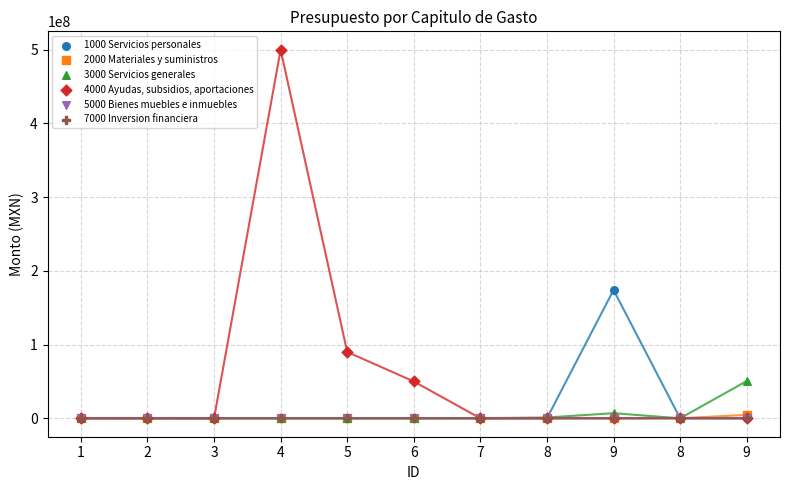

Which series has the widest spread of Y values?

4000 Ayudas, subsidios, aportaciones